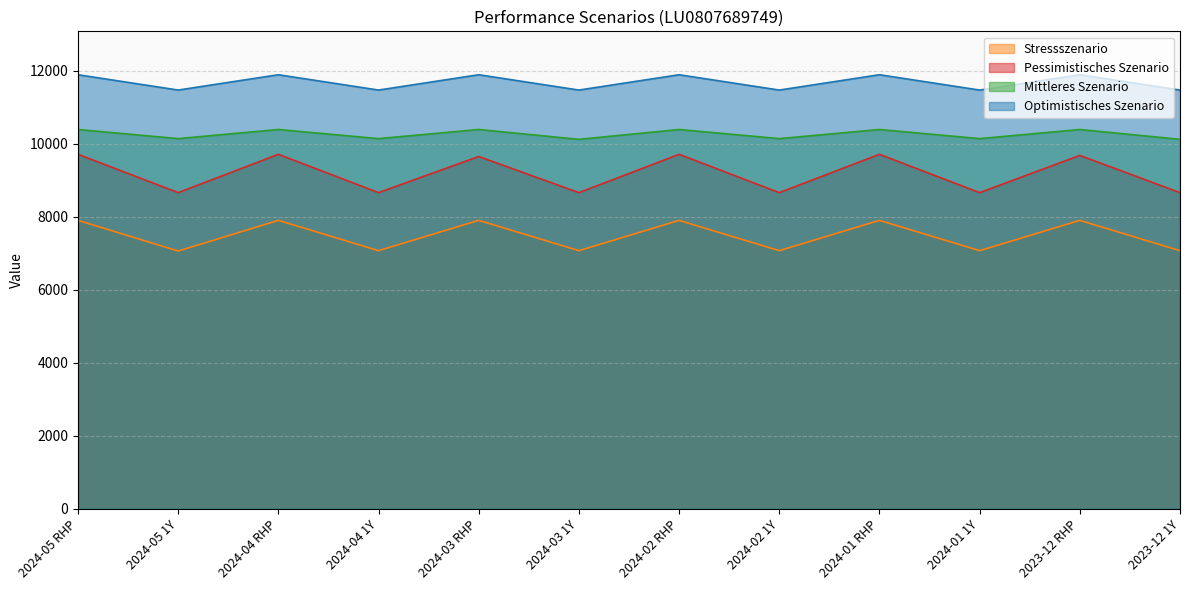

How many lines are shown in the chart?

4